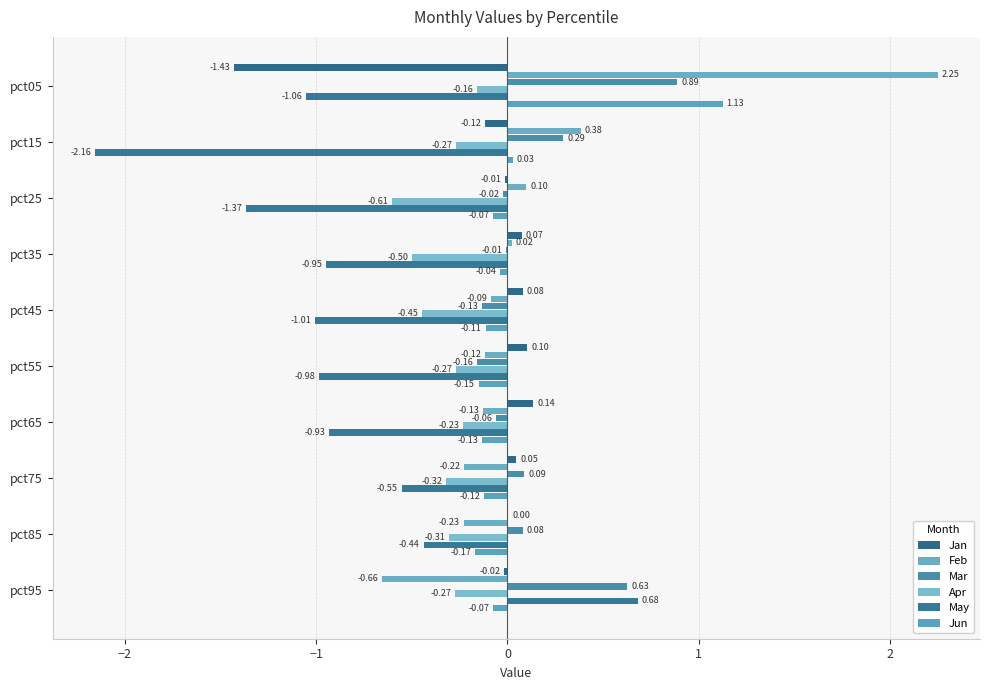

At which label is May closest to 0?

pct85